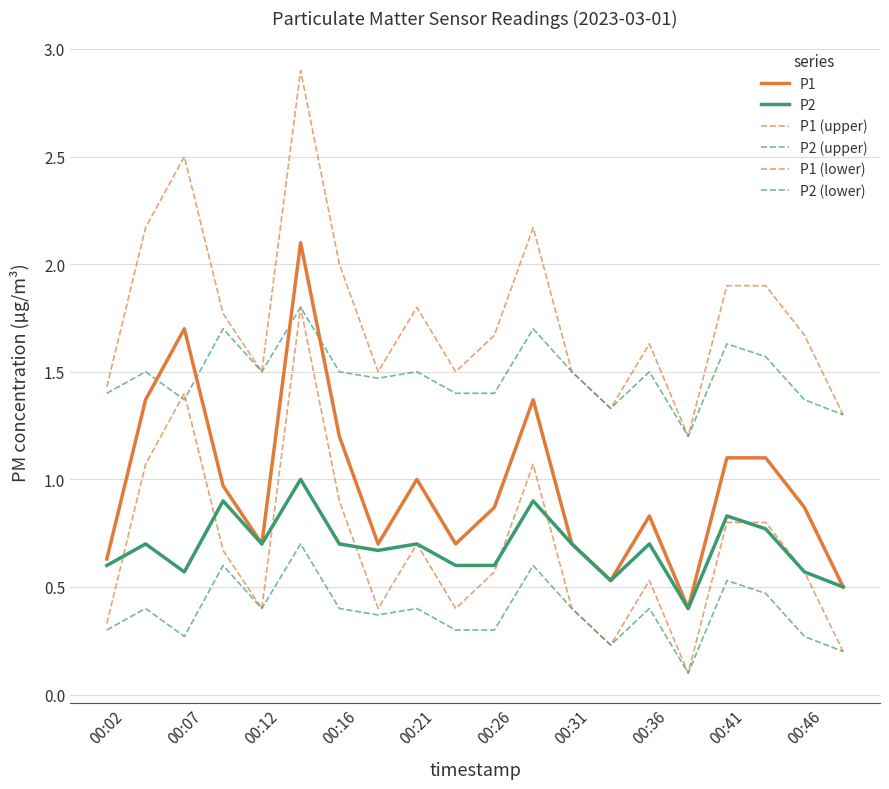

Does the chart have visible grid lines?

Yes